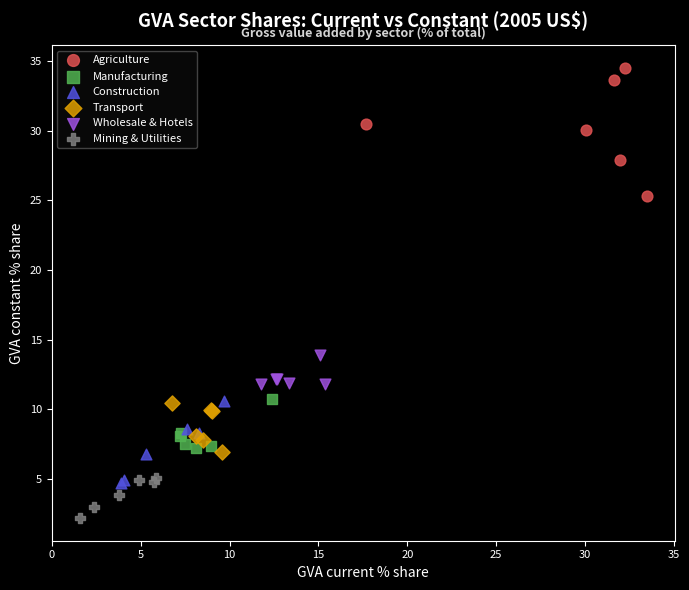

Which series reaches the maximum Y coordinate?

Agriculture